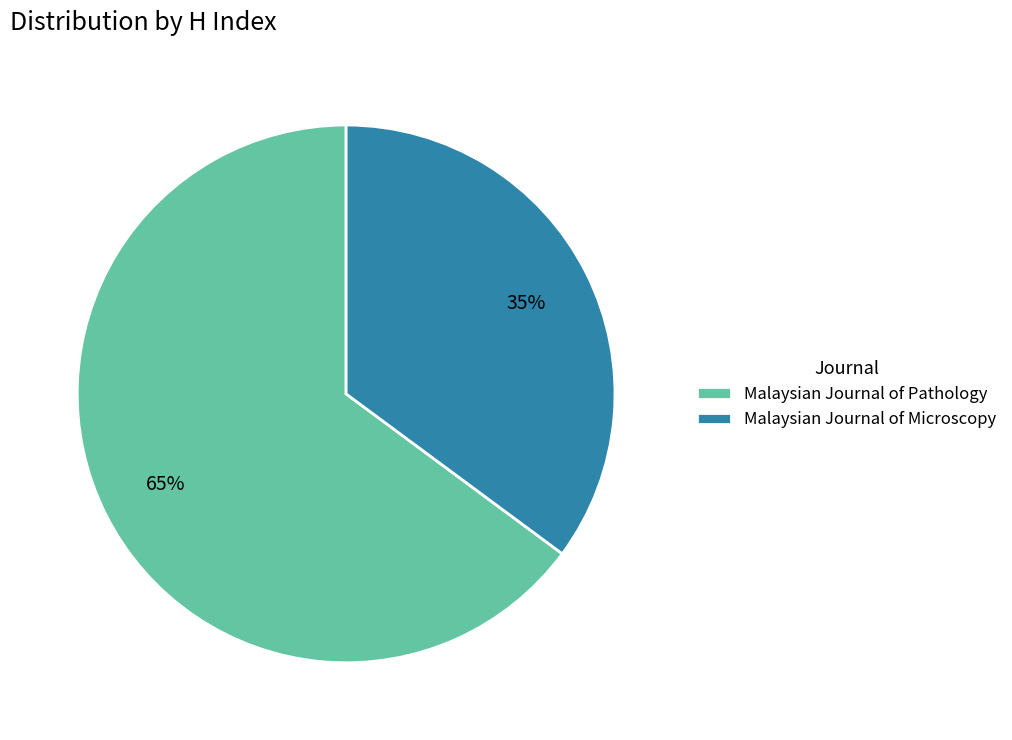

What percentage is the Malaysian Journal of Microscopy slice, to the nearest percent?

35%